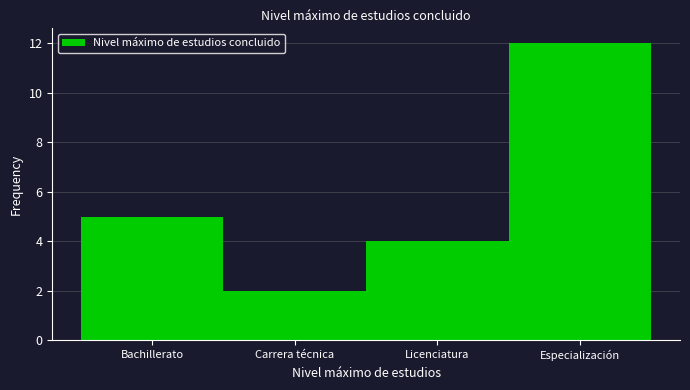

Reading left to right, list all the values displayed in this chart.

5	2	4	12